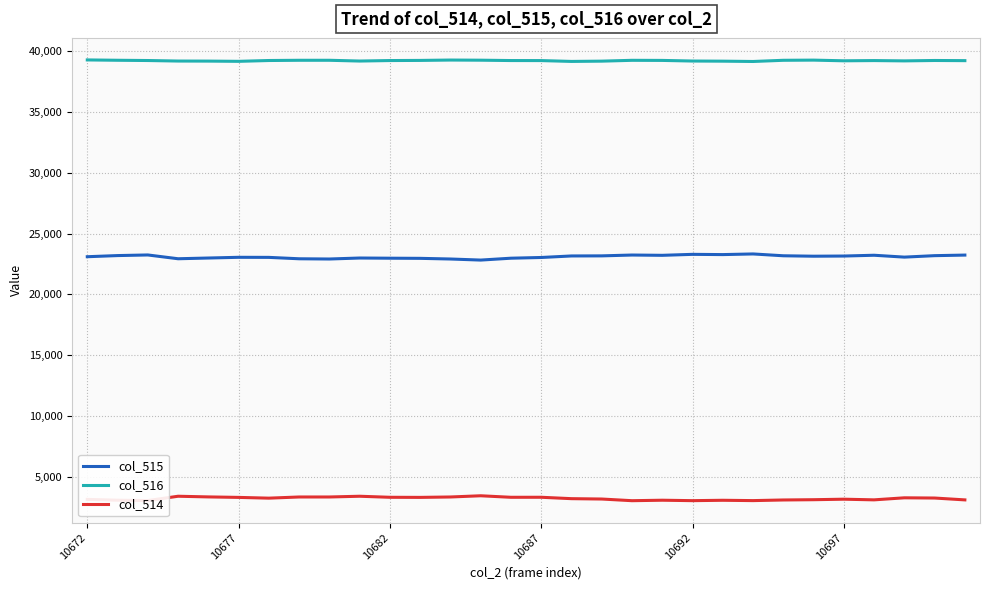

What is the greatest value displayed?

39291